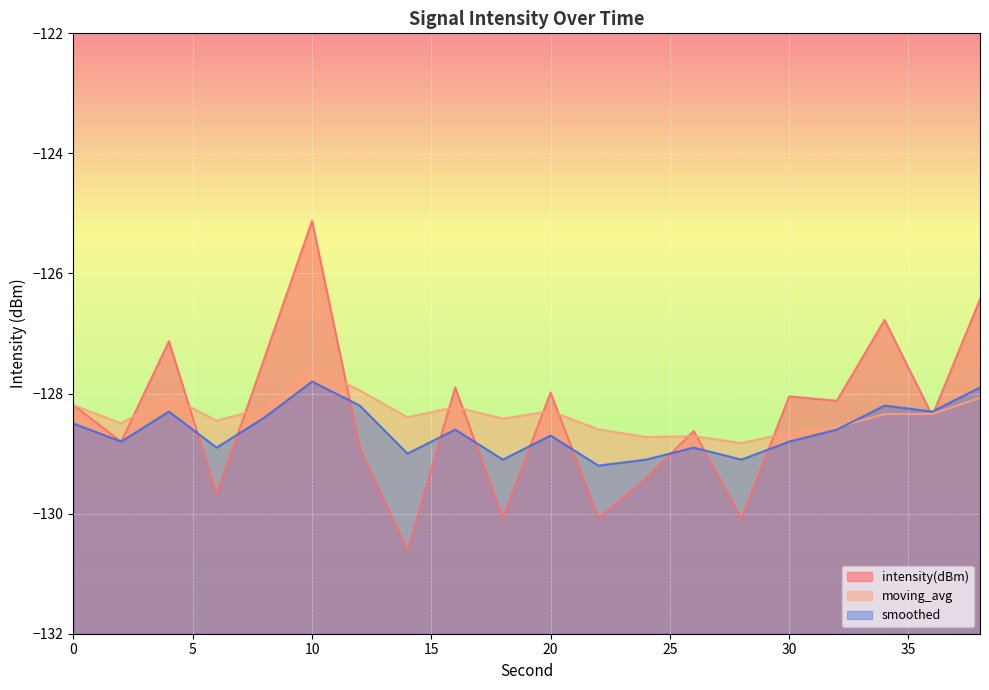

Which series has the largest total across all categories?

moving_avg